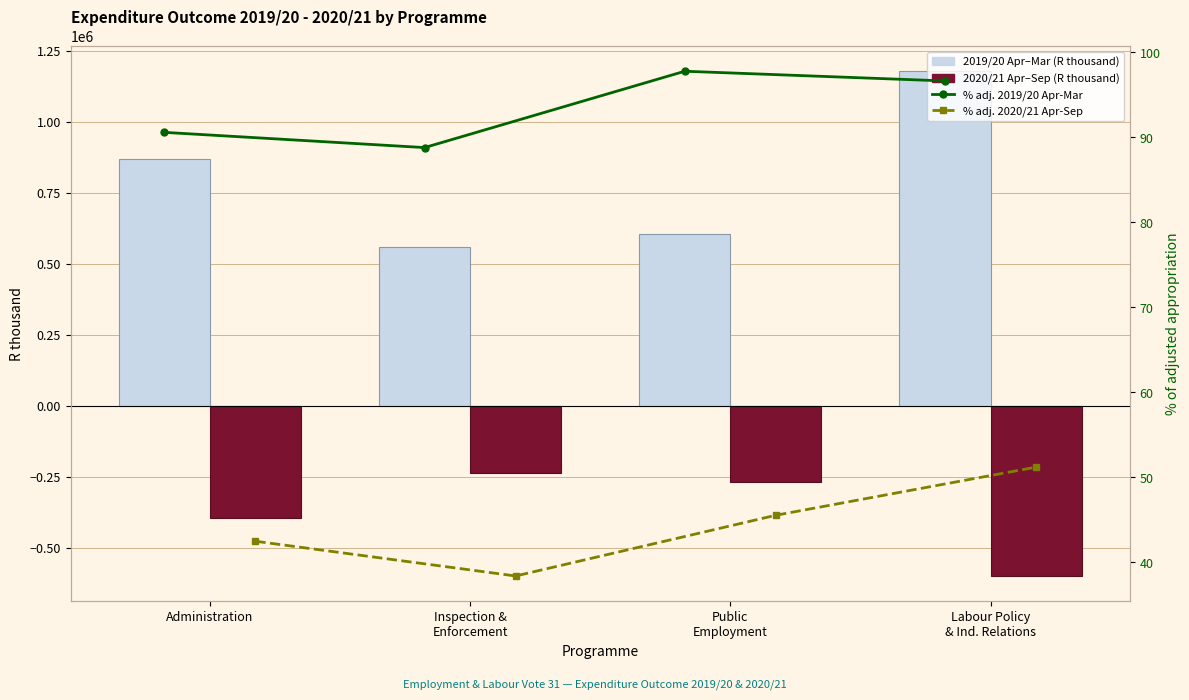

What is the label of the 4th bar from the left?

Labour Policy
& Ind. Relations